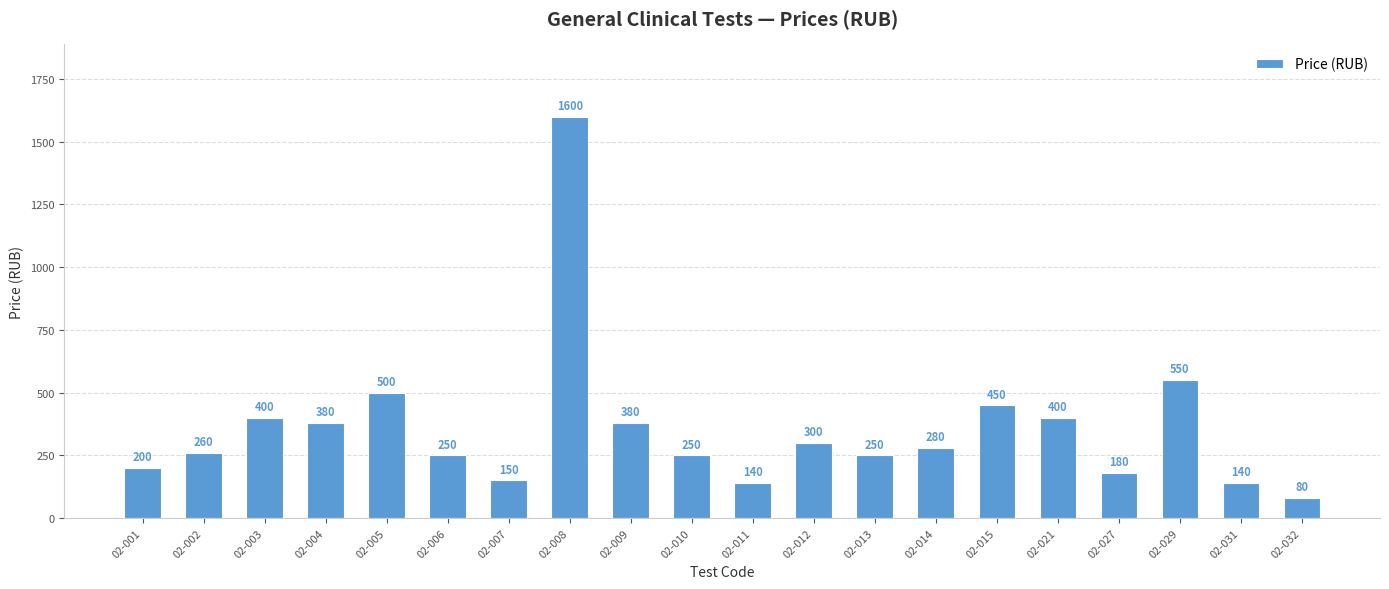

How many values are below 280?

10